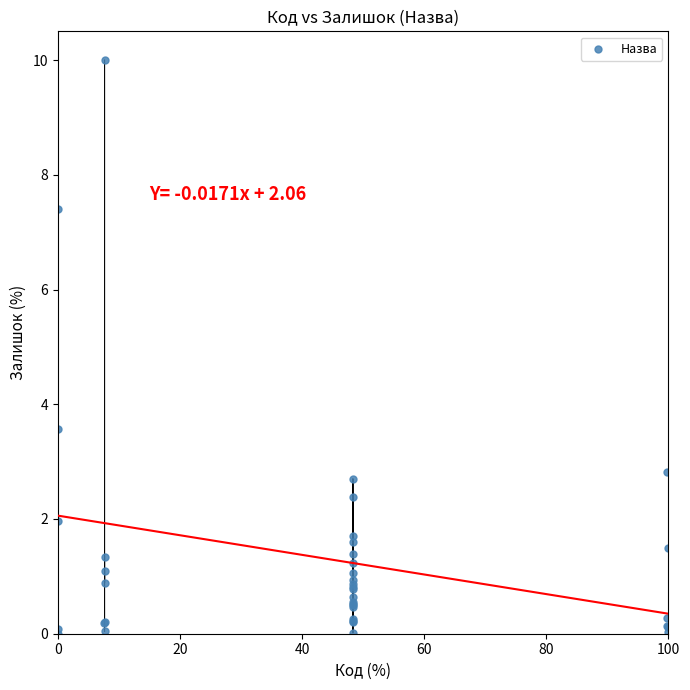

What Y value in the scatter plot is closest to 5?

3.6